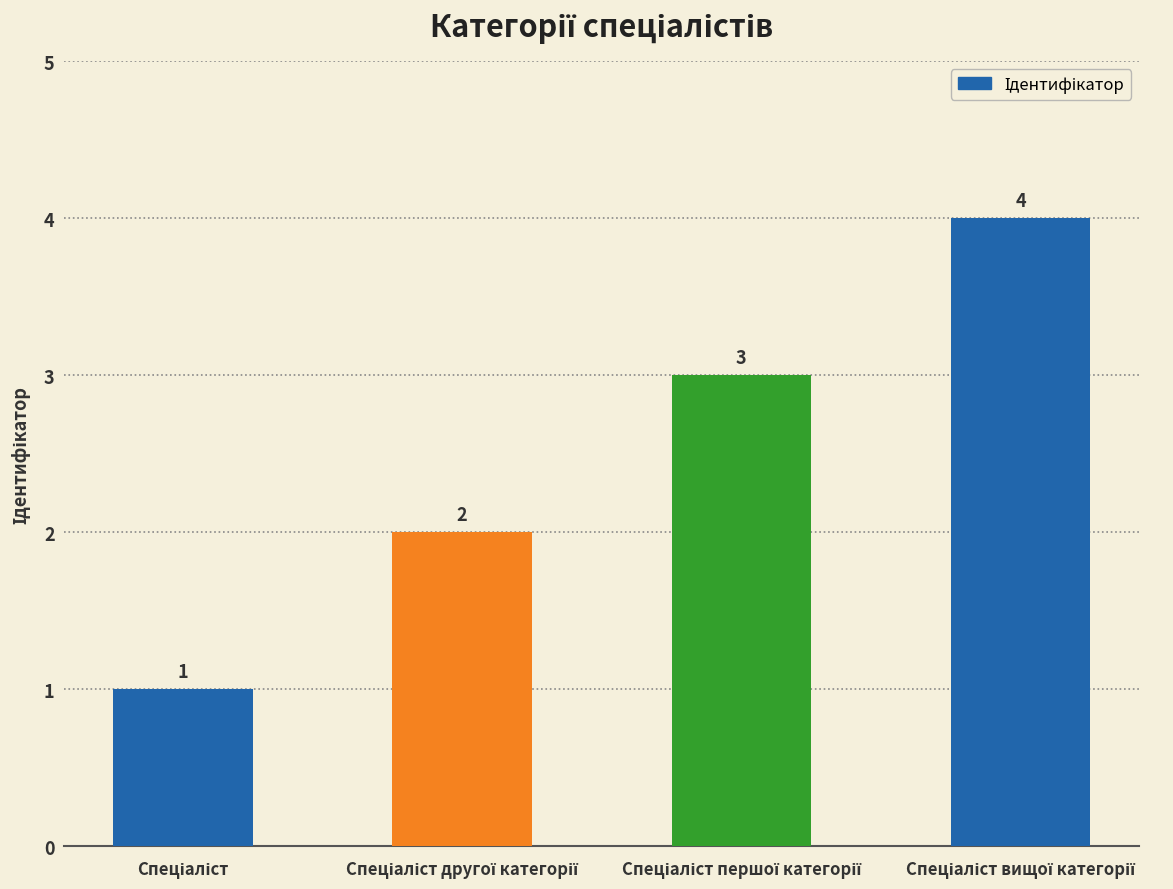

Are the bars grouped side by side (vs. stacked)?

No